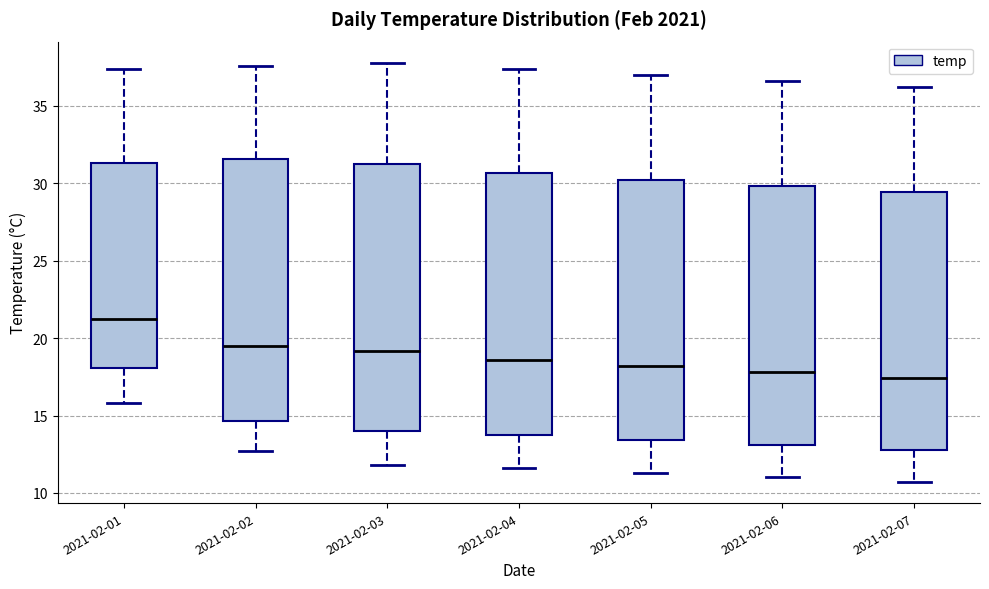

Which box's median line is the highest?

2021-02-01